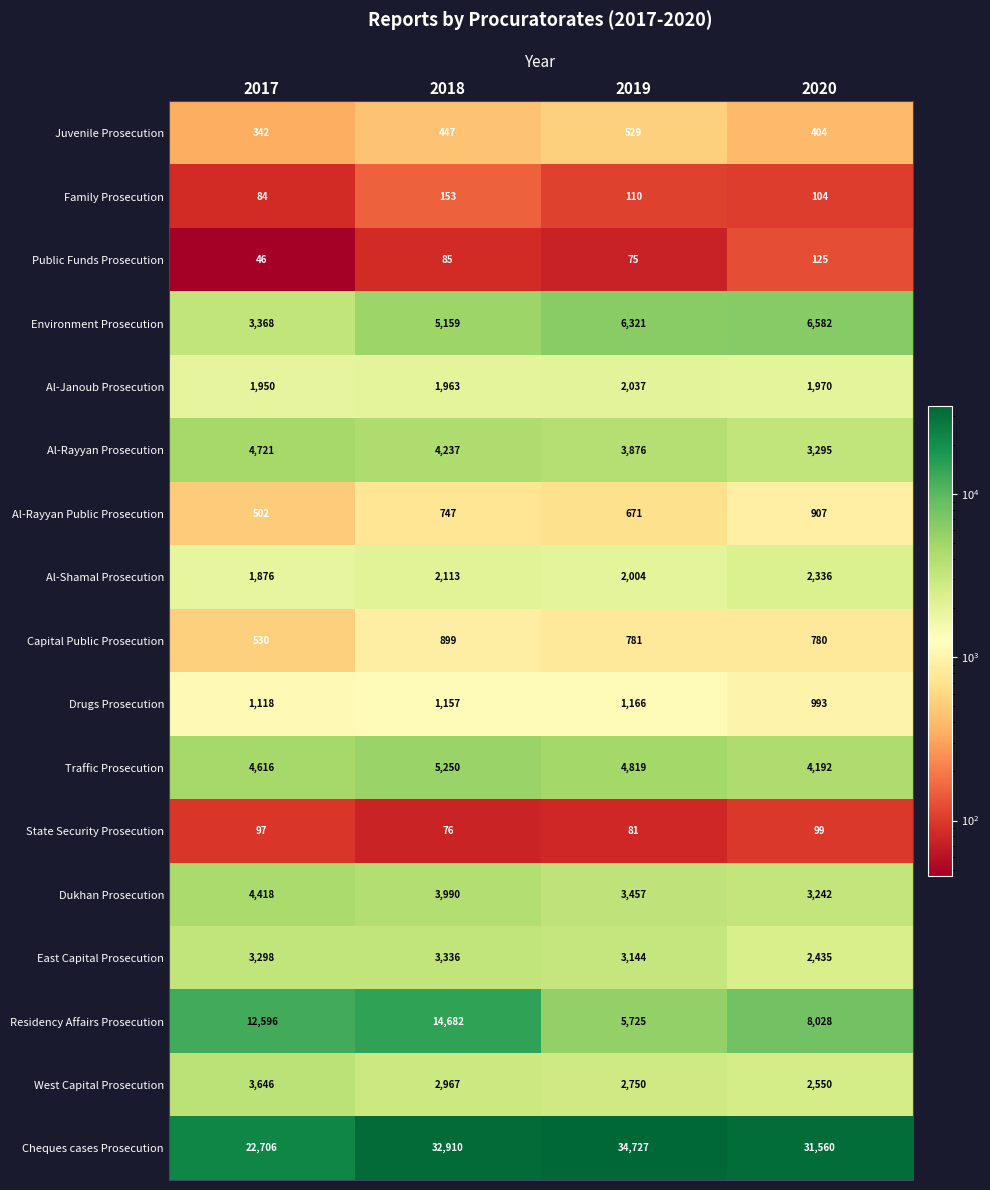

What is the approximate value of Al-Rayyan Public Prosecution at 2019?

671